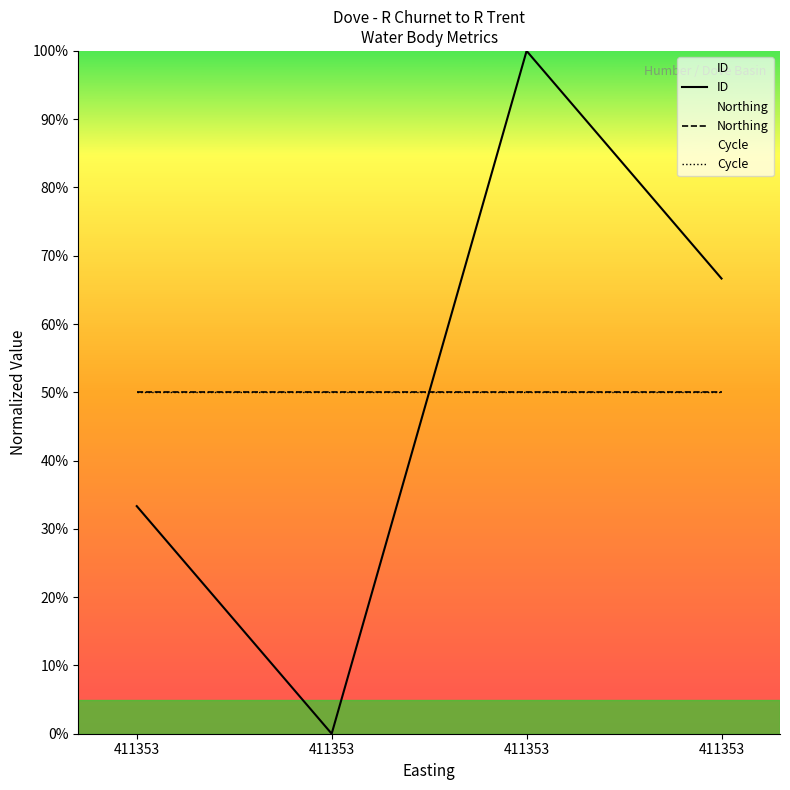

Rank the categories by Northing value from lowest to highest.

411353, 411353, 411353, 411353